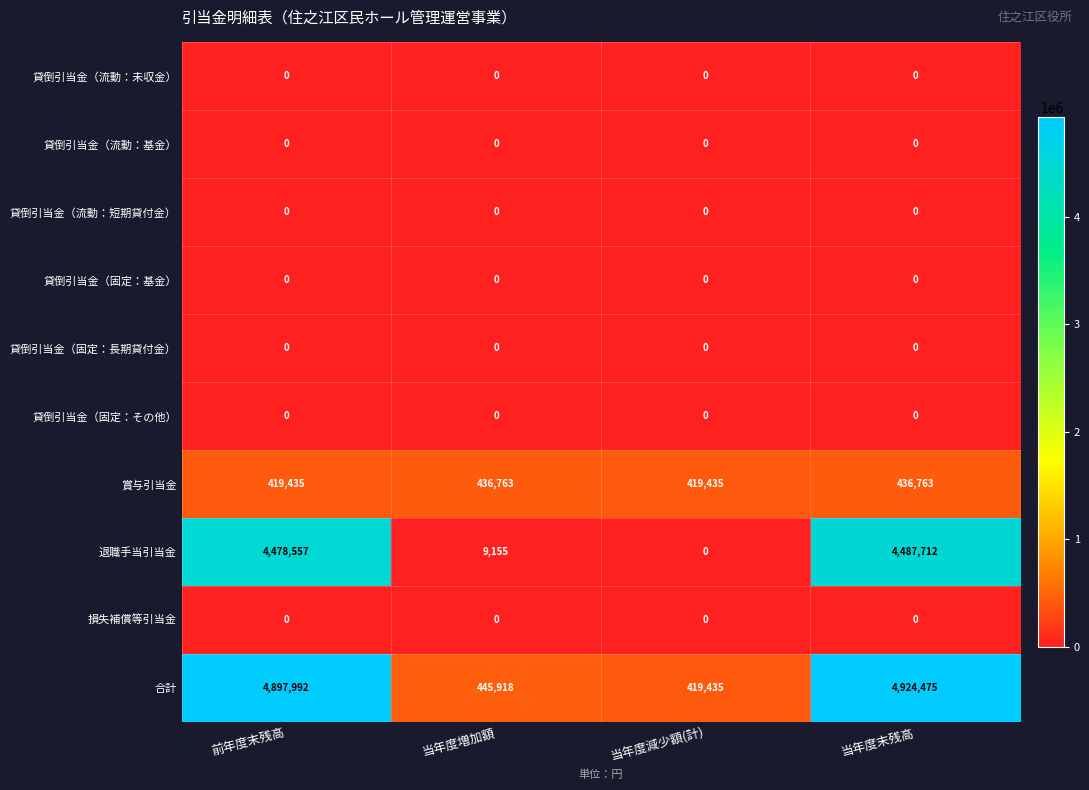

What is the difference between the 賞与引当金 values at 当年度増加額 and 当年度減少額(計)?

17328